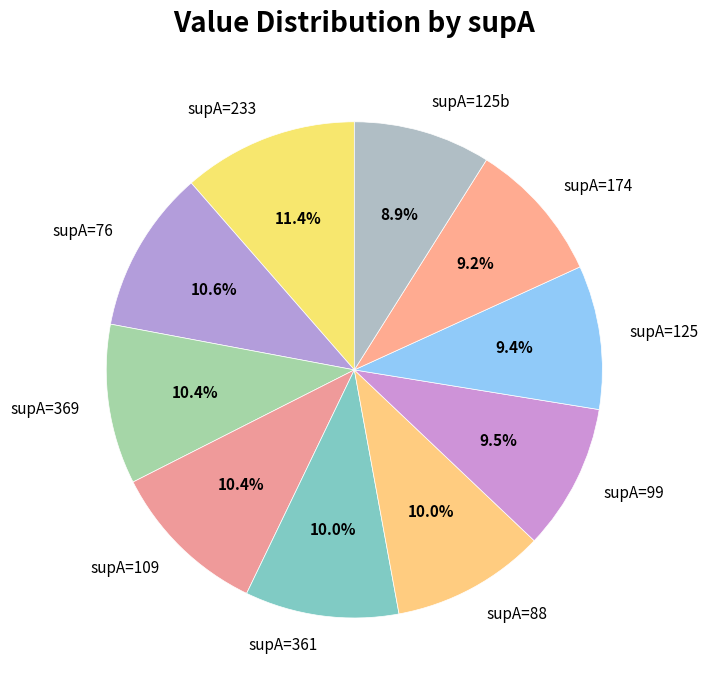

Which slice is the largest?

supA=233